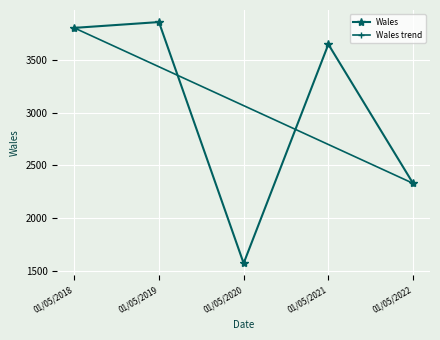

Is it true that the value at 01/05/2022 is 3274?

False